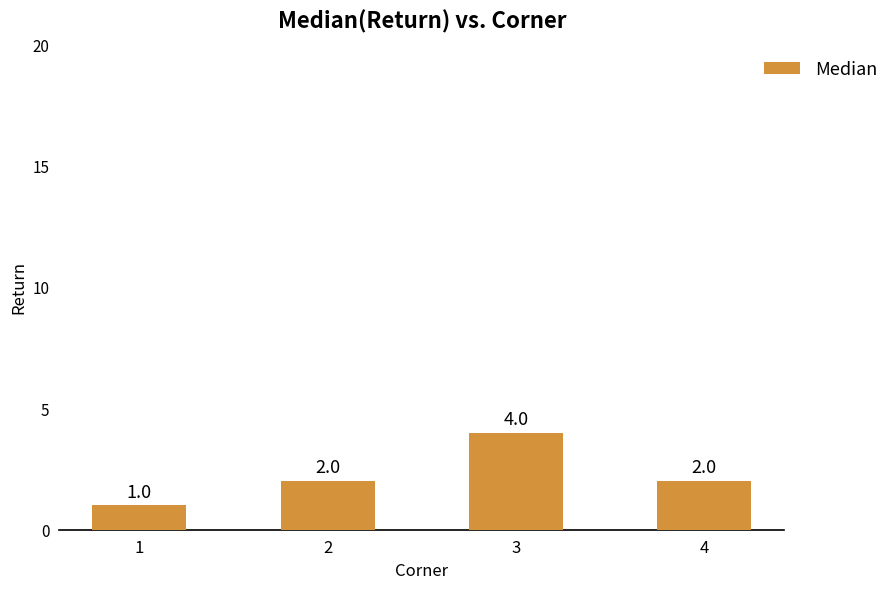

Reading right to left, what are all the values shown in this chart?

4=2	3=4	2=2	1=1